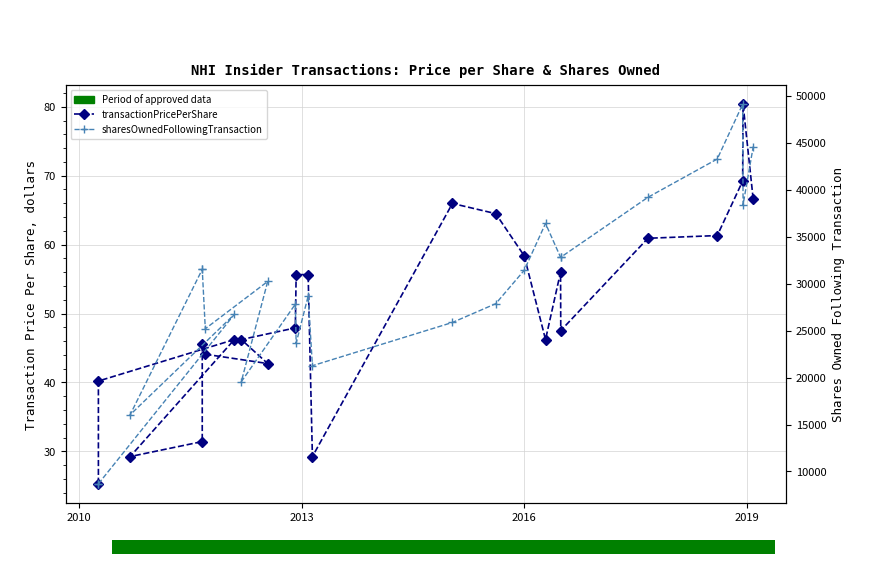

How many distinct data groups are displayed?

2